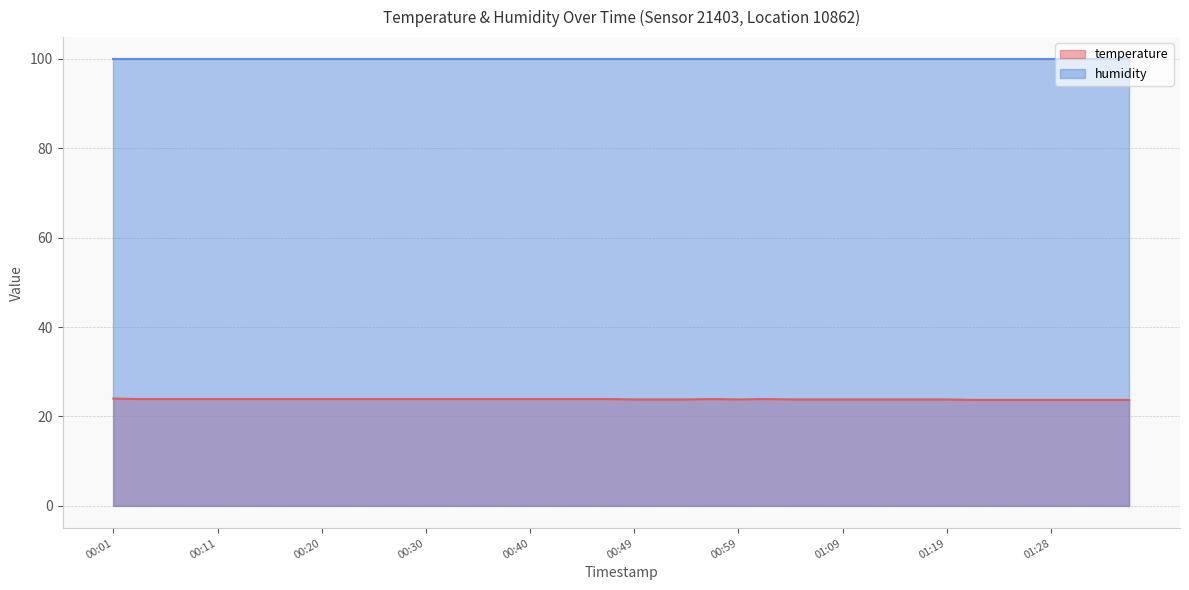

Rank the categories by value from lowest to highest.

01:21, 01:24, 01:26, 01:28, 01:31, 01:33, 01:36, 00:49, 00:52, 00:54, 00:59, 01:04, 01:06, 01:09, 01:11, 01:14, 01:16, 01:19, 00:03, 00:06, 00:08, 00:11, 00:13, 00:15, 00:18, 00:20, 00:23, 00:25, 00:28, 00:30, 00:32, 00:35, 00:37, 00:40, 00:42, 00:45, 00:47, 00:57, 01:02, 00:01